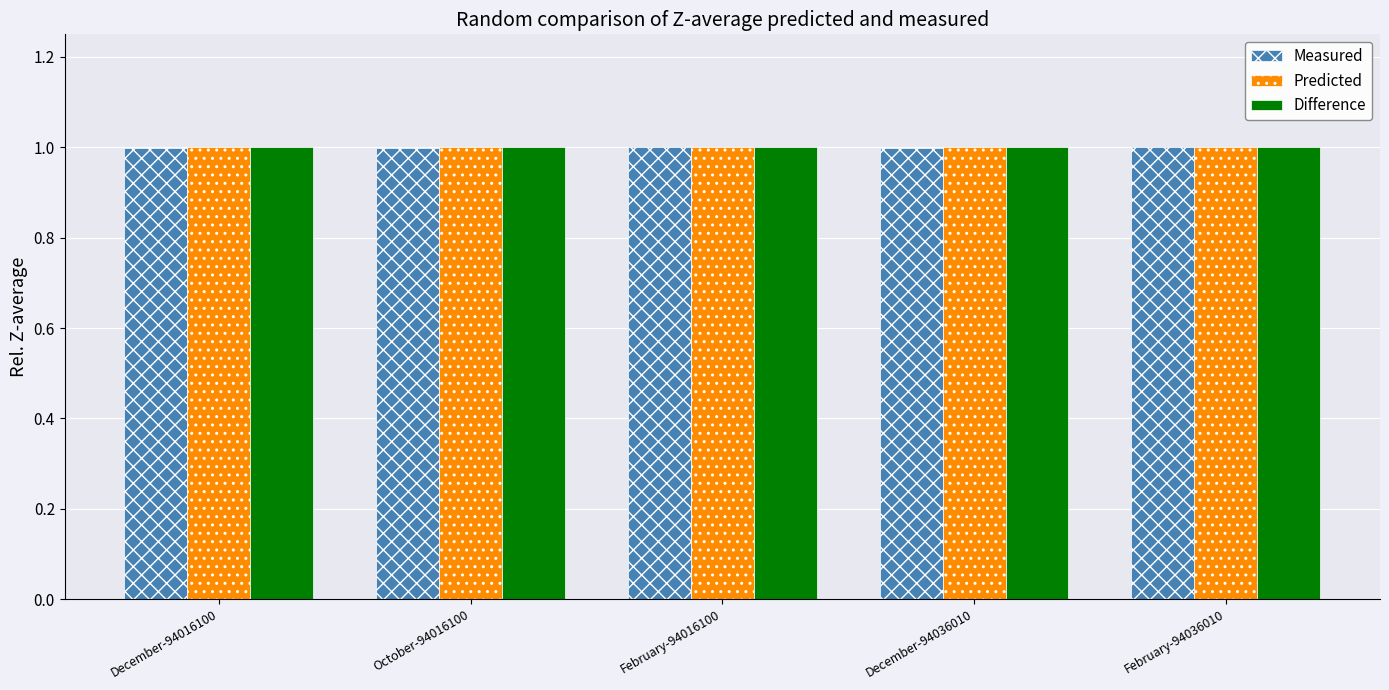

What is the label of the 2nd bar from the right?

December-94036010